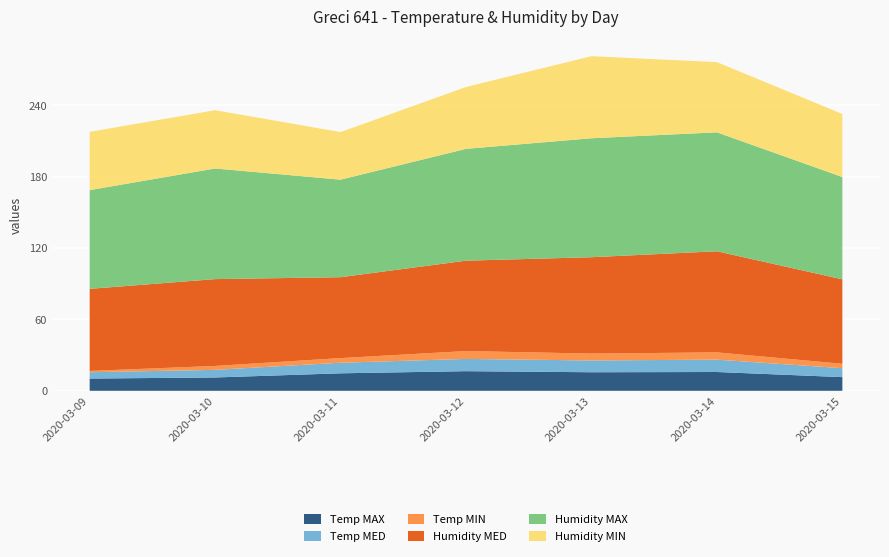

Reading left to right, extract all data points from this chart.

Temp MAX: 2020-03-09=10.3	2020-03-10=11.2	2020-03-11=14.7	2020-03-12=16.5	2020-03-13=15.6	2020-03-14=15.8	2020-03-15=11.5
Temp MED: 2020-03-09=5.3	2020-03-10=6.4	2020-03-11=8.9	2020-03-12=10.3	2020-03-13=9.9	2020-03-14=10.4	2020-03-15=7.5
Temp MIN: 2020-03-09=1.1	2020-03-10=3.3	2020-03-11=3.9	2020-03-12=6.6	2020-03-13=5.8	2020-03-14=6.1	2020-03-15=3.7
Humidity MED: 2020-03-09=69.0	2020-03-10=73.0	2020-03-11=68.0	2020-03-12=76.0	2020-03-13=81.0	2020-03-14=85.0	2020-03-15=71.0
Humidity MAX: 2020-03-09=83.0	2020-03-10=93.0	2020-03-11=82.0	2020-03-12=94.0	2020-03-13=100.0	2020-03-14=100.0	2020-03-15=86.0
Humidity MIN: 2020-03-09=49.0	2020-03-10=49.0	2020-03-11=40.0	2020-03-12=52.0	2020-03-13=69.0	2020-03-14=59.0	2020-03-15=53.0